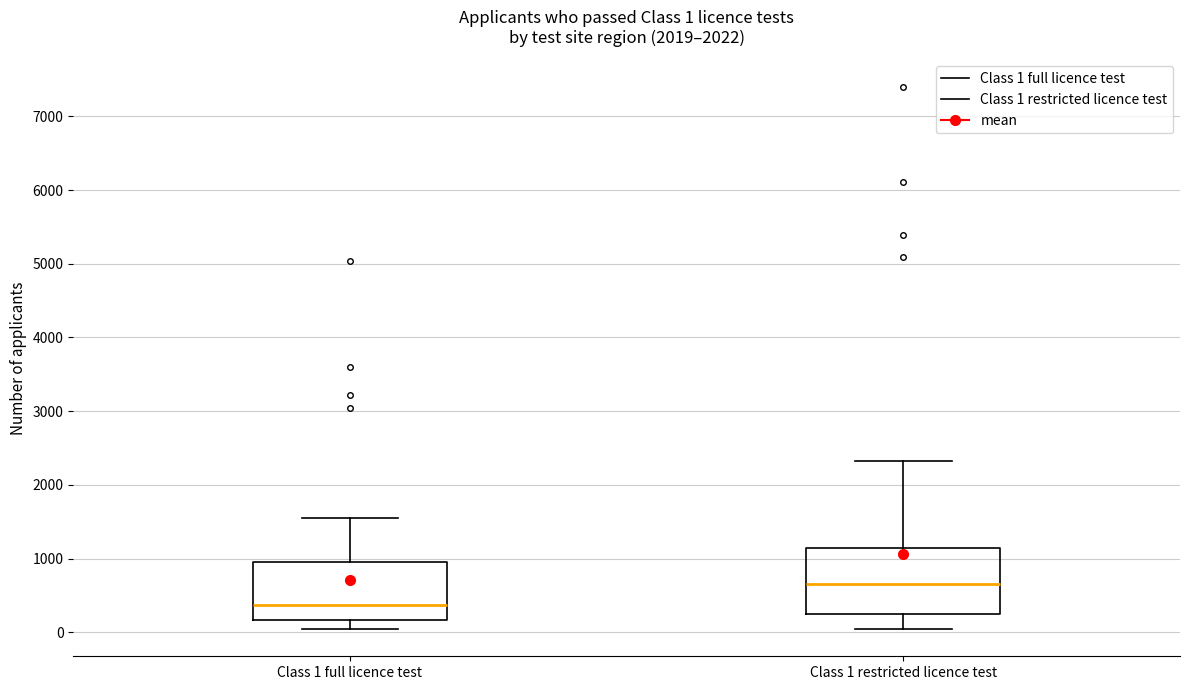

Which box is the tallest, from its lower edge to its upper edge?

Class 1 restricted licence test